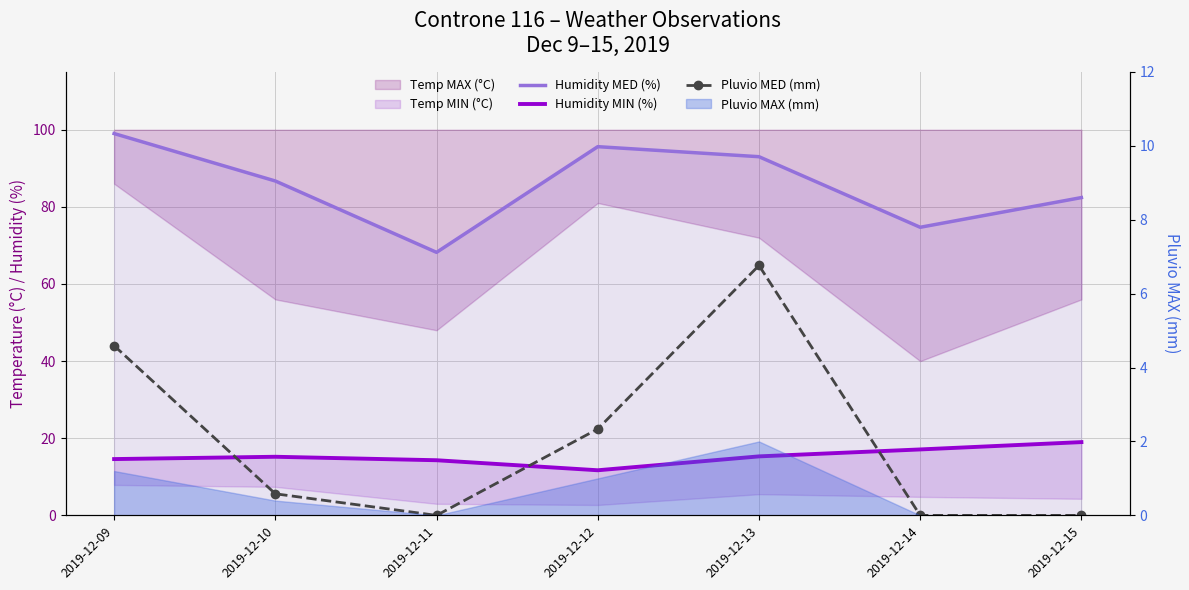

What is the sum of the Humidity MIN (%) values at 2019-12-10 and 2019-12-12?

182.3